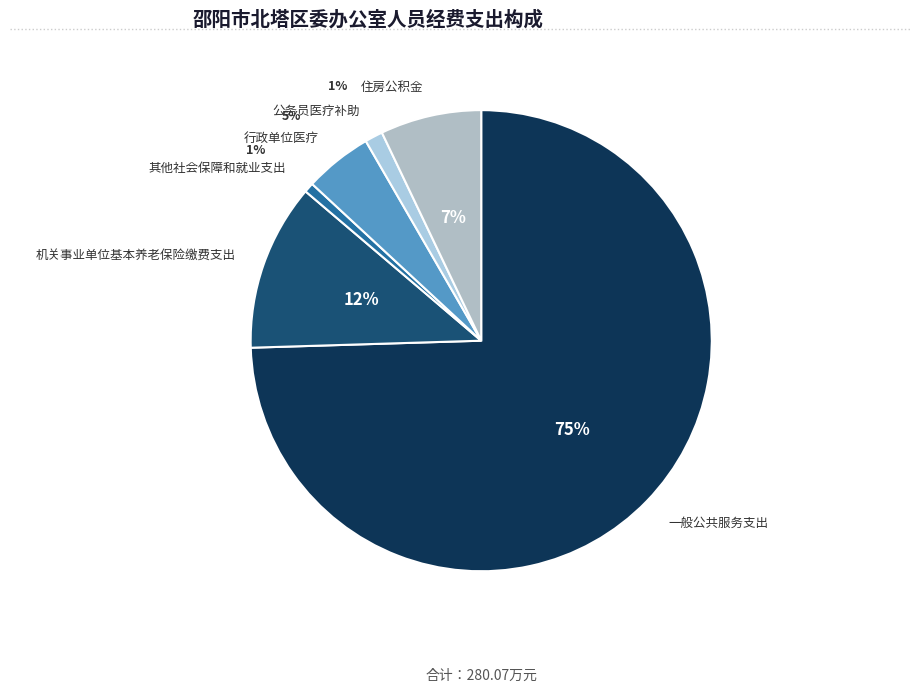

How many segments does this pie chart have?

6